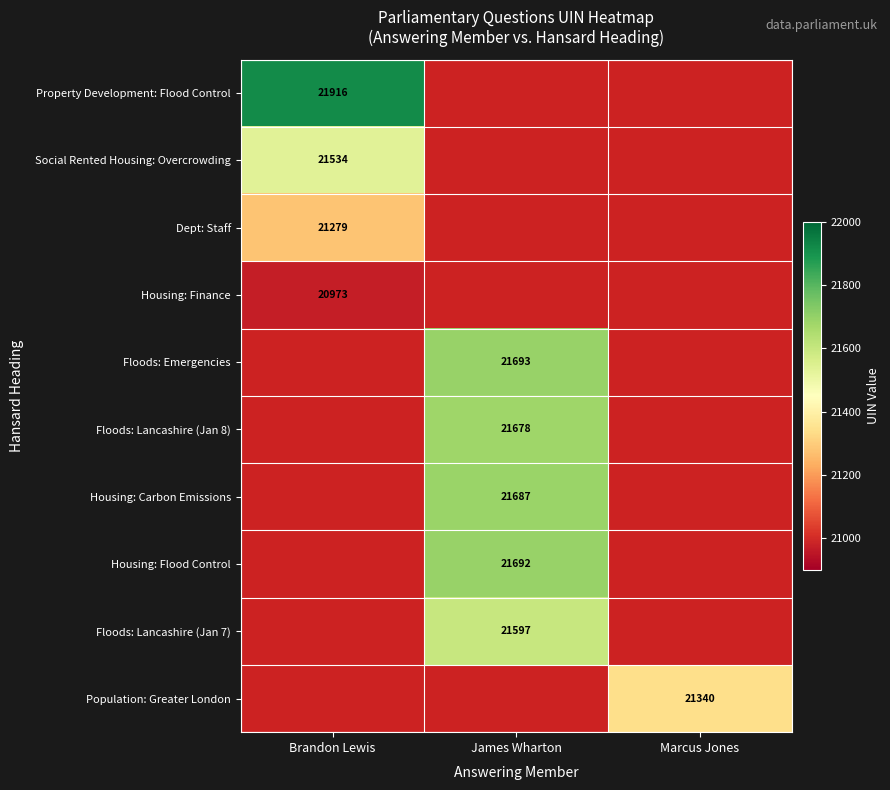

Which has a higher value, Marcus Jones or James Wharton?

James Wharton